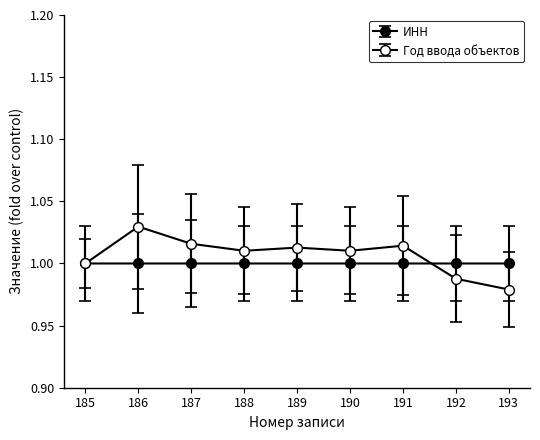

True or false: Год ввода объектов has more than 2 points higher than both neighbors.

True